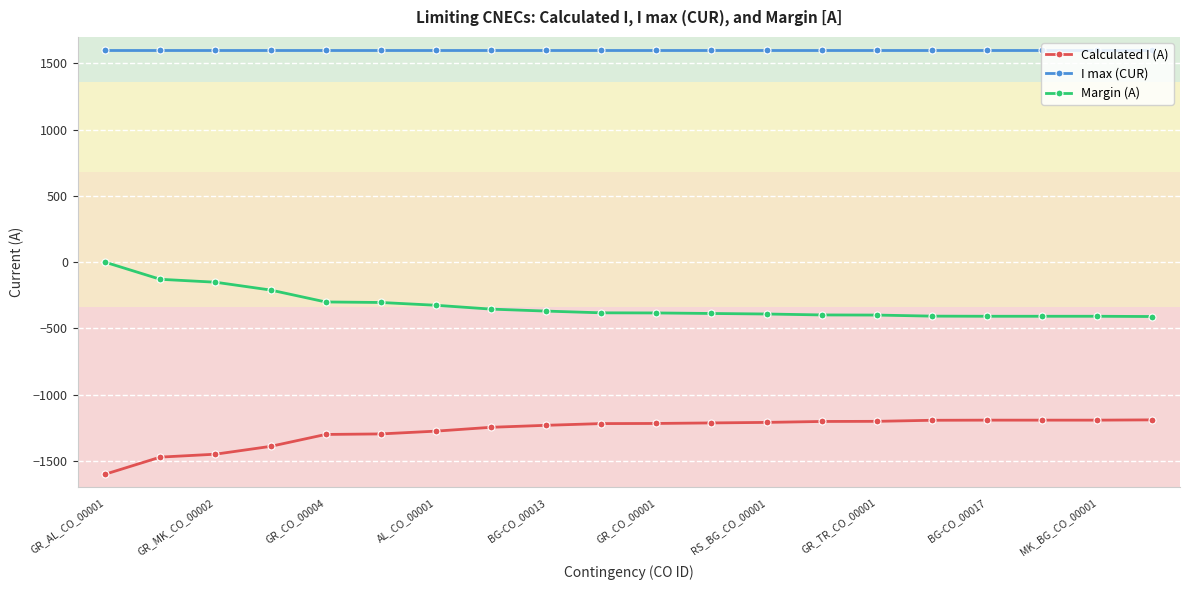

True or false: Margin (A) and Calculated I (A) cross at least once.

False